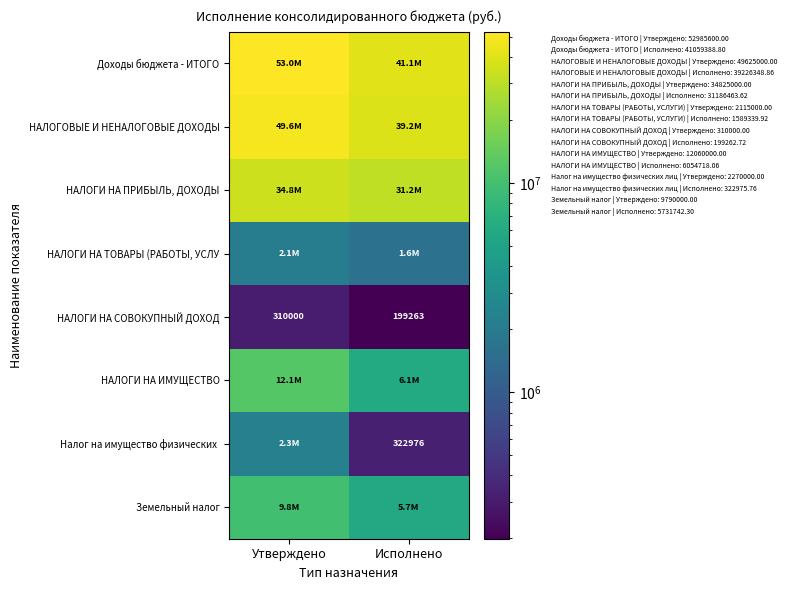

What is the difference between the Земельный налог values at Исполнено and Утверждено?

4058257.7